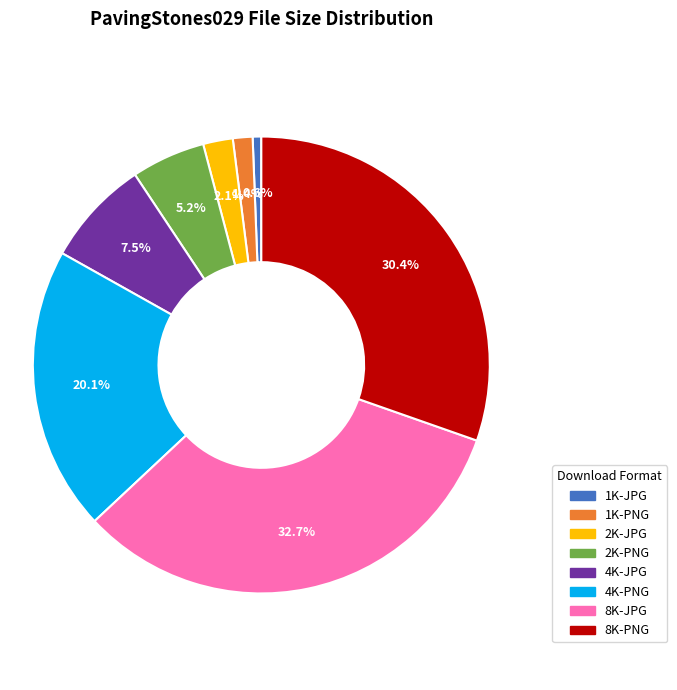

What percentage is the 2K-PNG slice, to the nearest percent?

5%